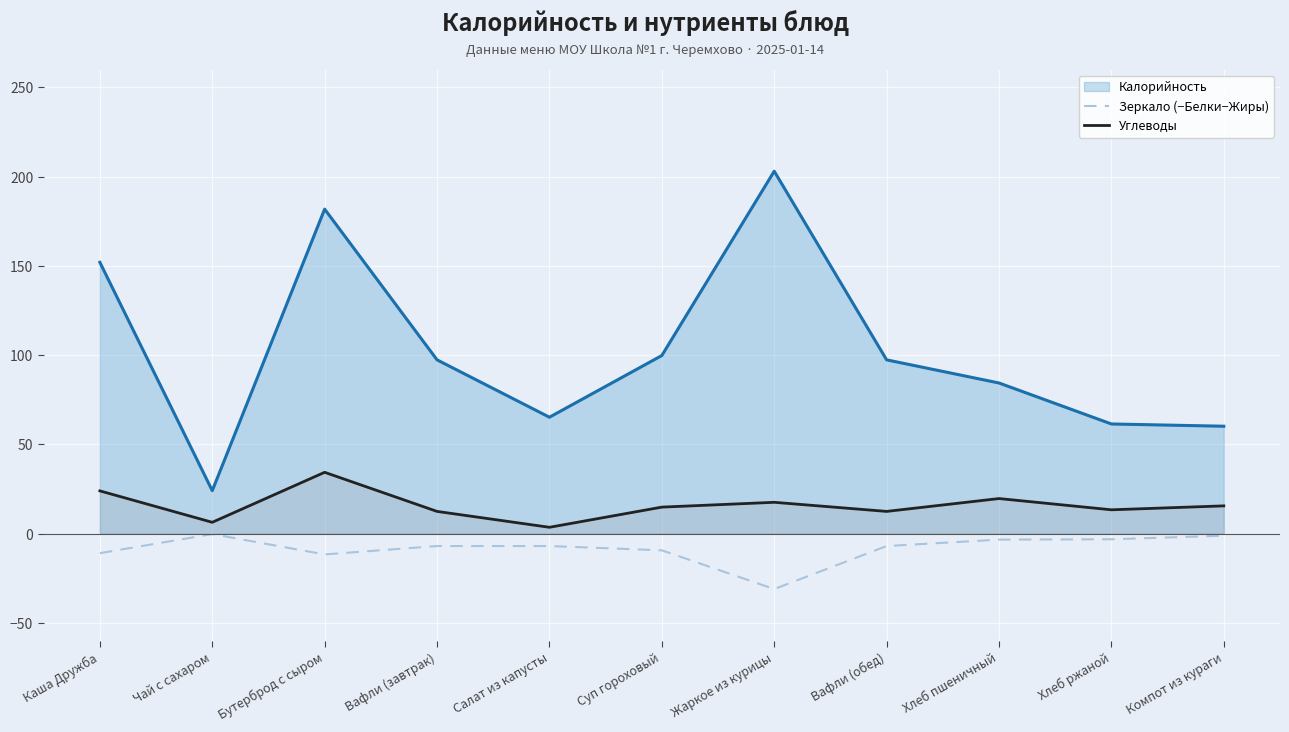

Rank the series by their average value, from highest to lowest.

Калорийность, Углеводы, Зеркало (−Белки−Жиры)